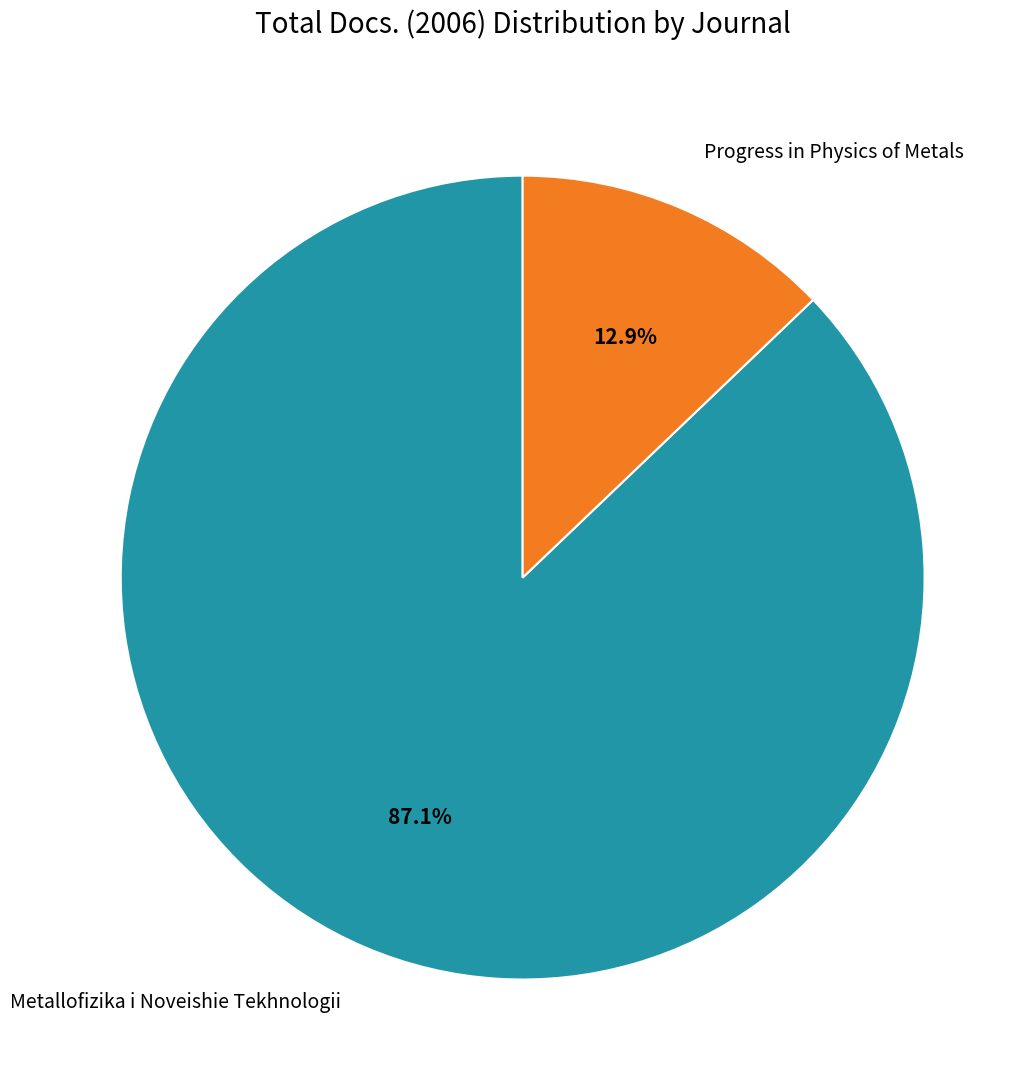

The Progress in Physics of Metals slice represents 2% of the pie. True or false?

False